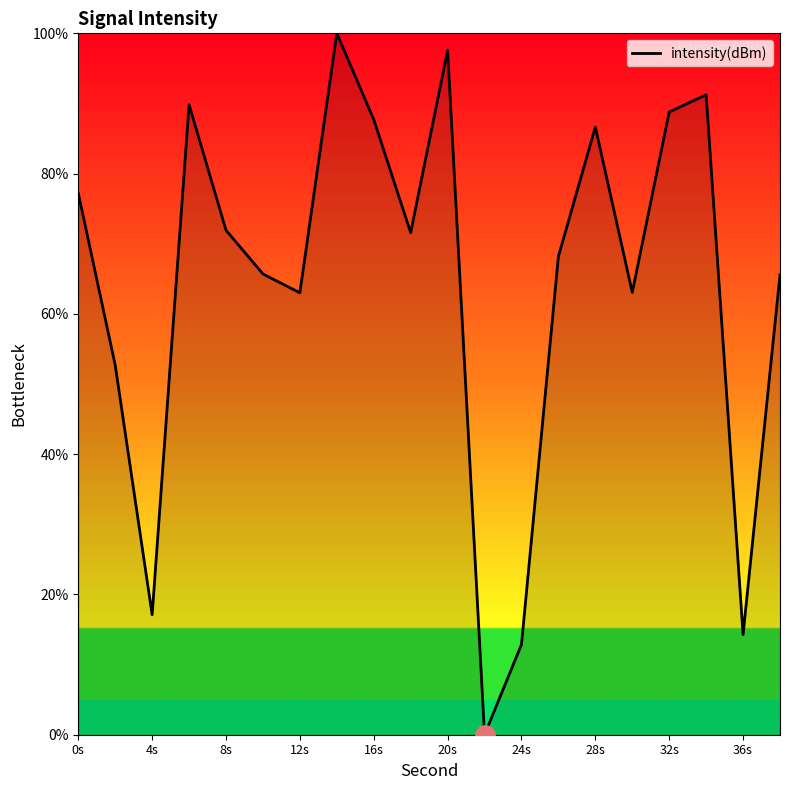

How many values are below 71?

10